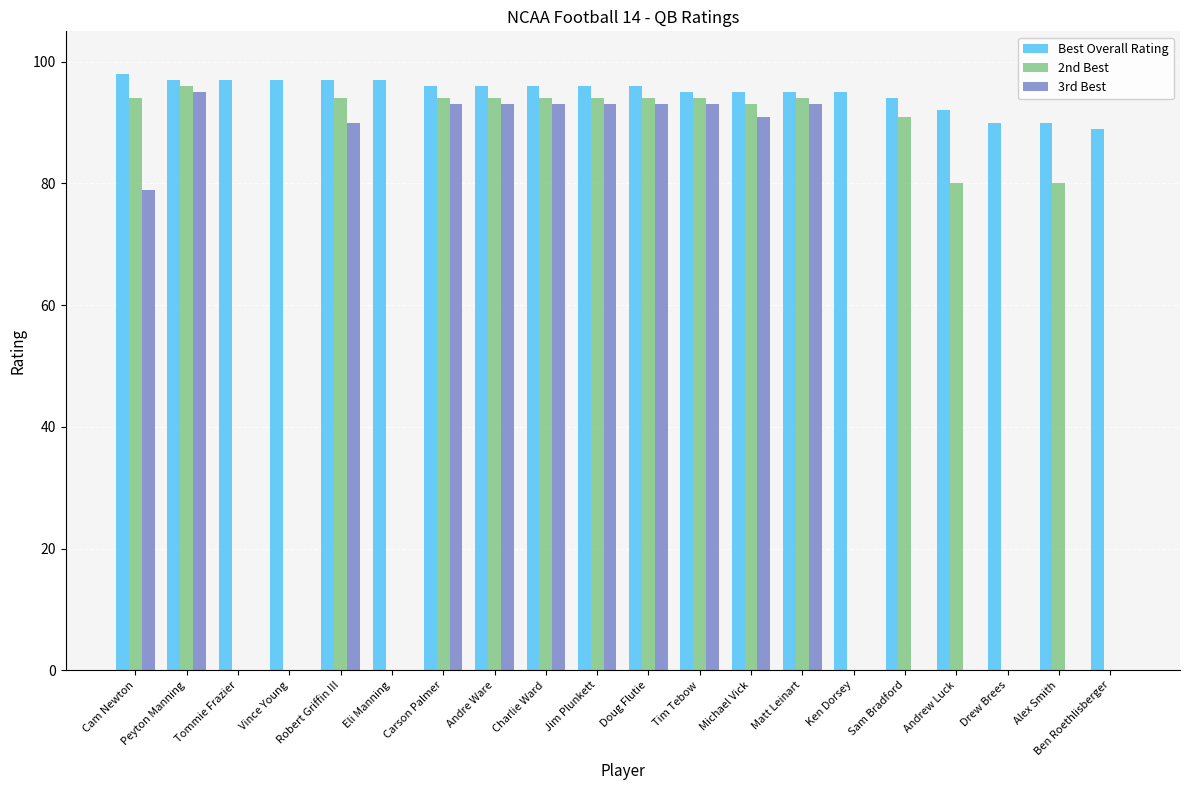

What is the spread (max minus min) of values at Vince Young?

97